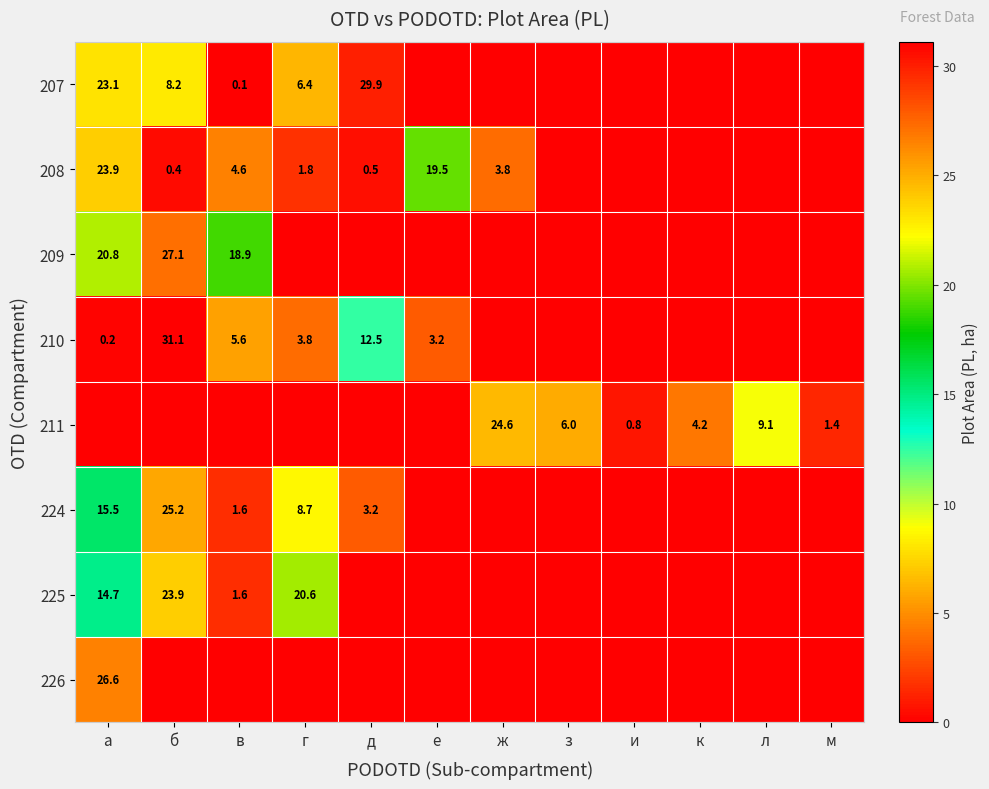

What is the difference between the 209 values at в and а?

1.9